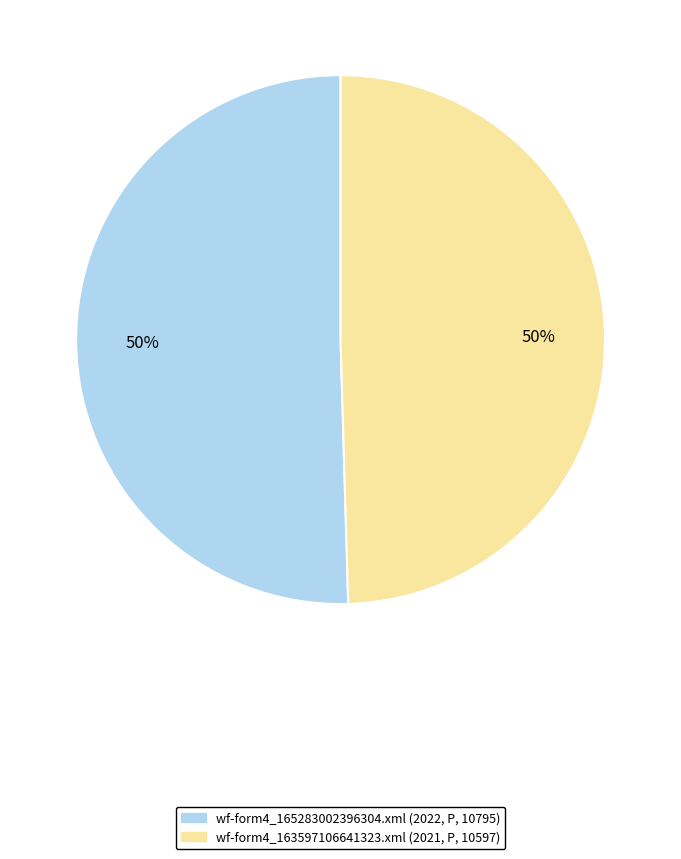

True or false: wf-form4_165283002396304.xml accounts for 57% of the total.

False